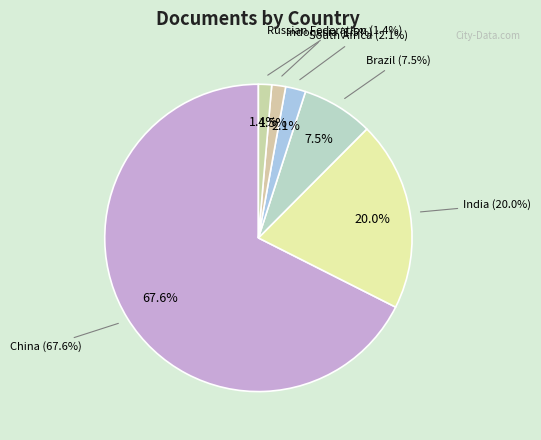

What is the smallest slice in the pie chart?

Russian Federation